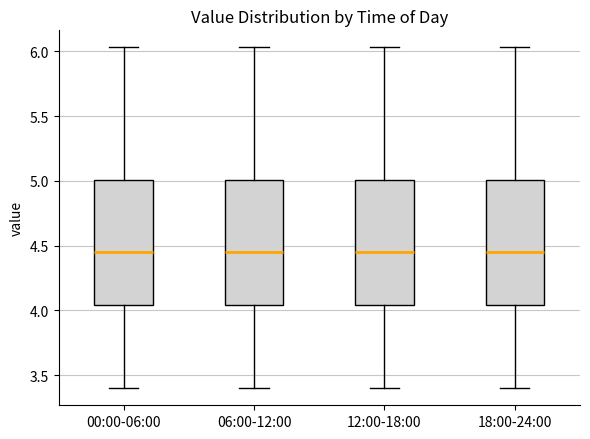

Where is the upper edge of the box for 12:00-18:00 on the y-axis? The values are not printed on the chart, so give them approximately, as read against the axis.

5.00